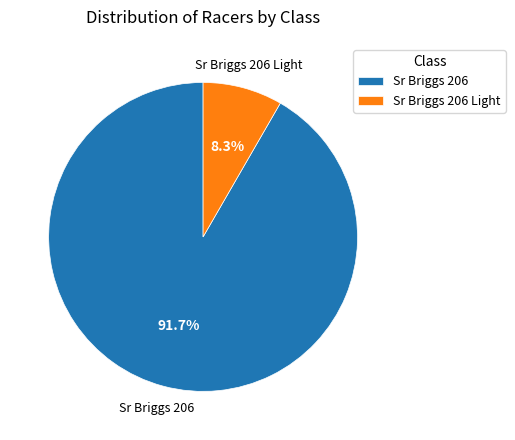

Between Sr Briggs 206 and Sr Briggs 206 Light, which is larger?

Sr Briggs 206